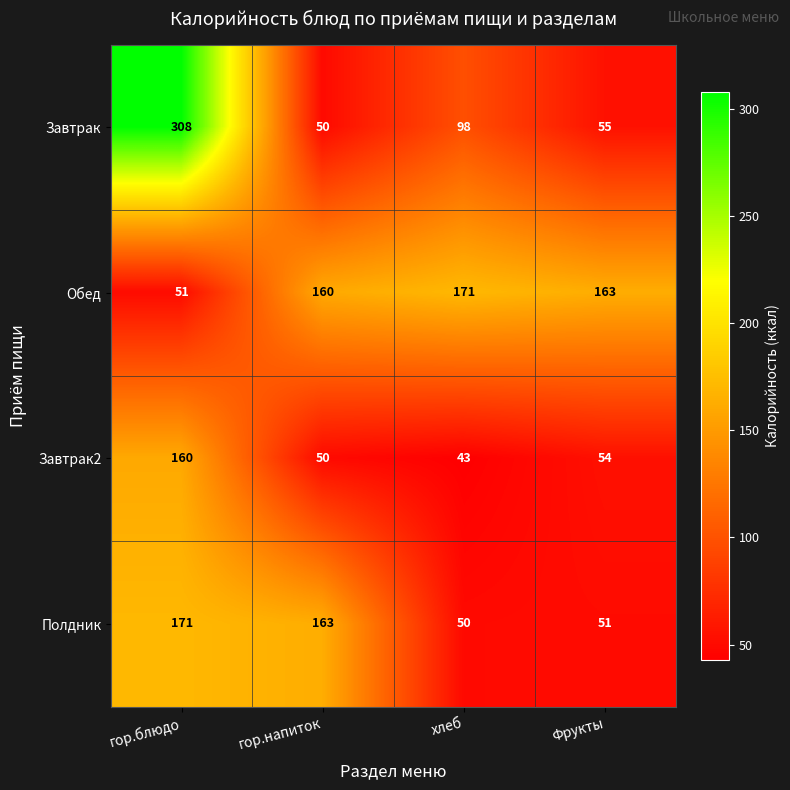

At which category is the sum across all series the highest?

гор.блюдо